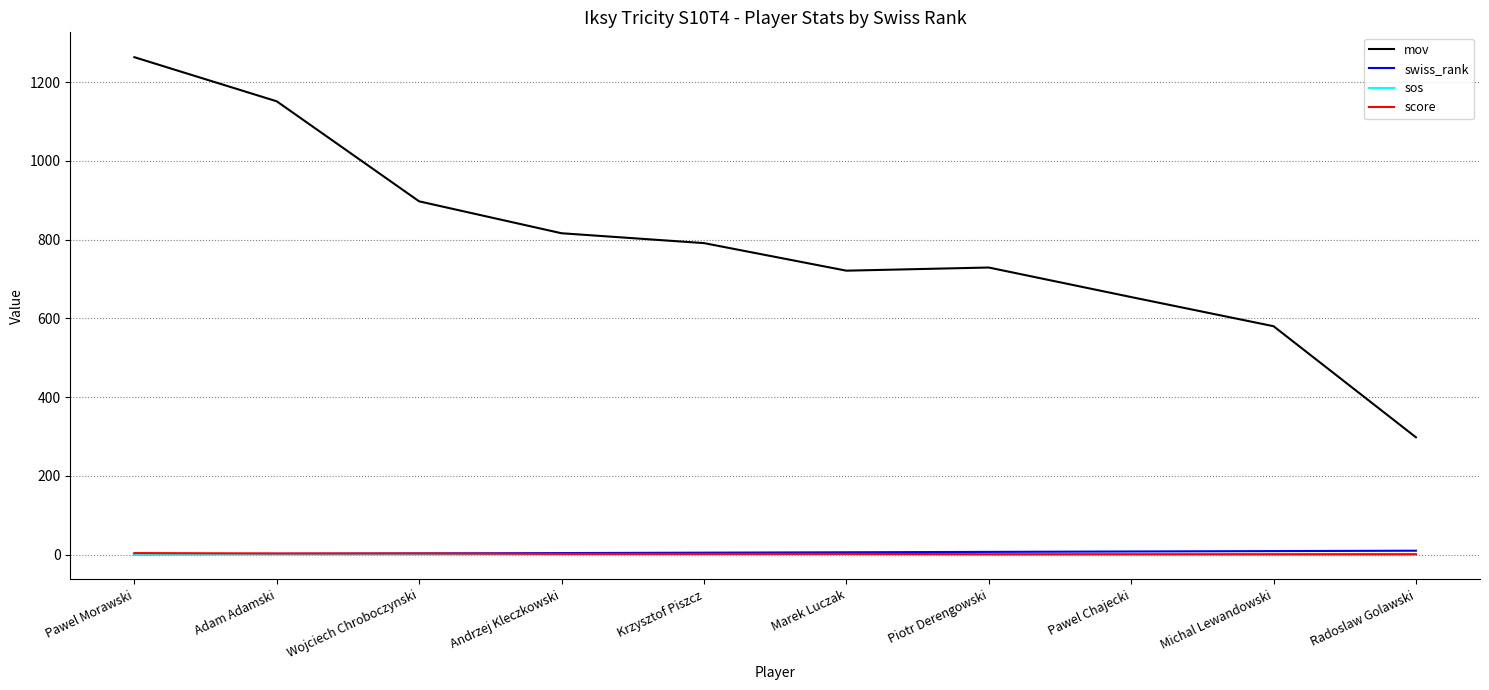

At which label does mov first exceed 791?

Pawel Morawski